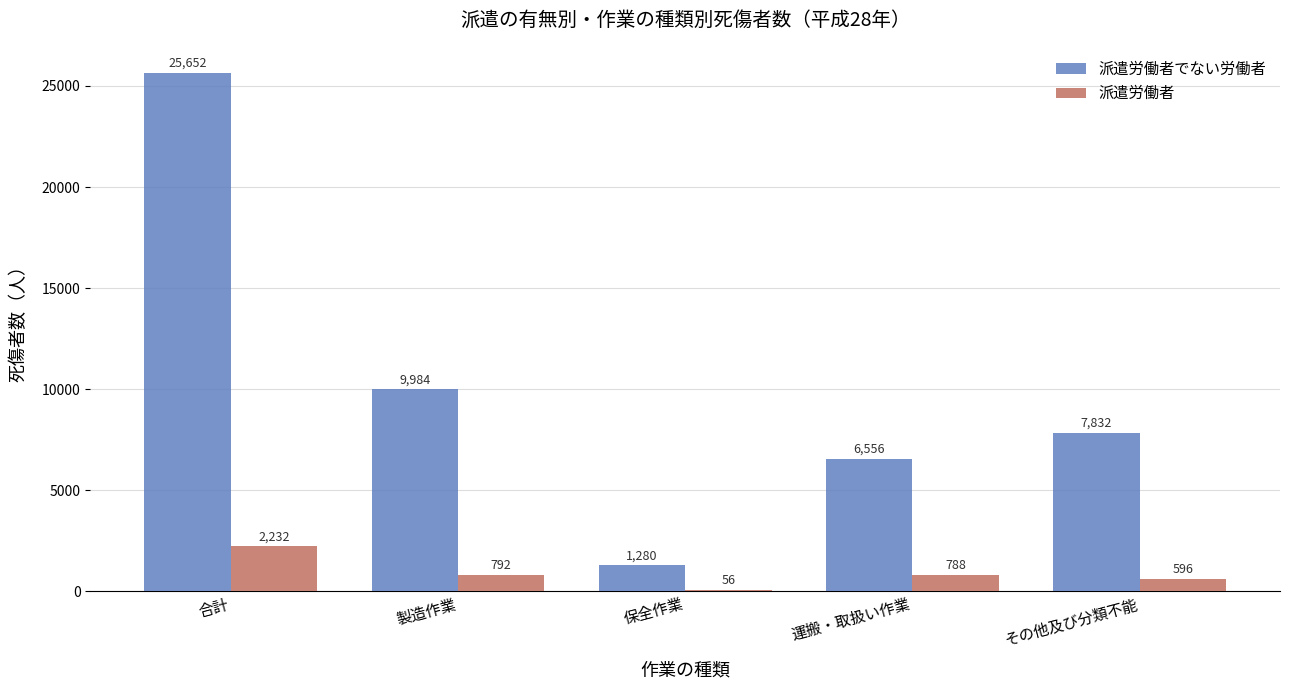

What is the sum of all 派遣労働者でない労働者 values?

51304